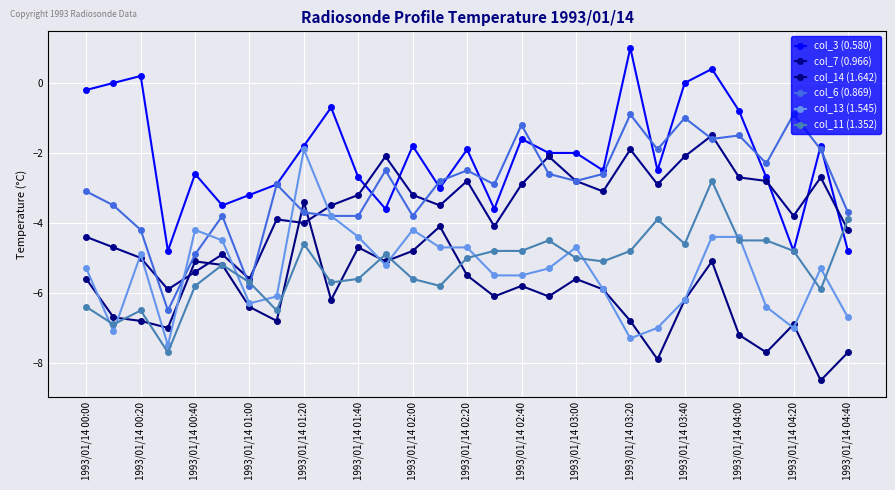

List the labels in order of col_14 (1.642) value, largest first.

1993/01/14 02:40, 1993/01/14 04:20, 1993/01/14 03:20, 1993/01/14 04:00, 1993/01/14 01:20, 1993/01/14 03:40, 23, 1993/01/14 01:40, 1993/01/14 04:40, 1993/01/14 00:00, 18, 16, 19, 15, 17, 1993/01/14 03:00, 22, 1993/01/14 02:00, 1993/01/14 00:20, 1993/01/14 00:40, 1993/01/14 02:20, 20, 26, 1993/01/14 01:00, 24, 25, 28, 21, 27